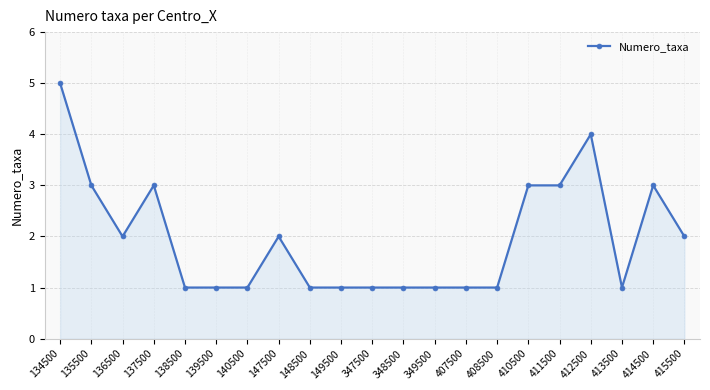

Does the chart have visible grid lines?

Yes